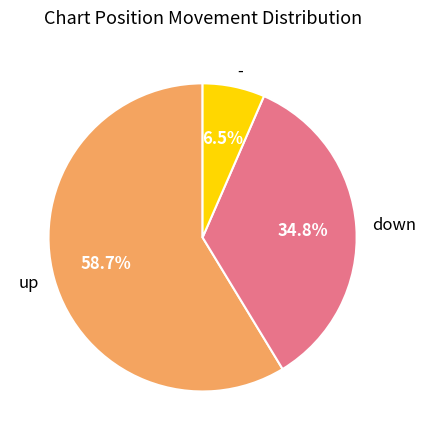

To the nearest percent, what is the average slice percentage?

33%